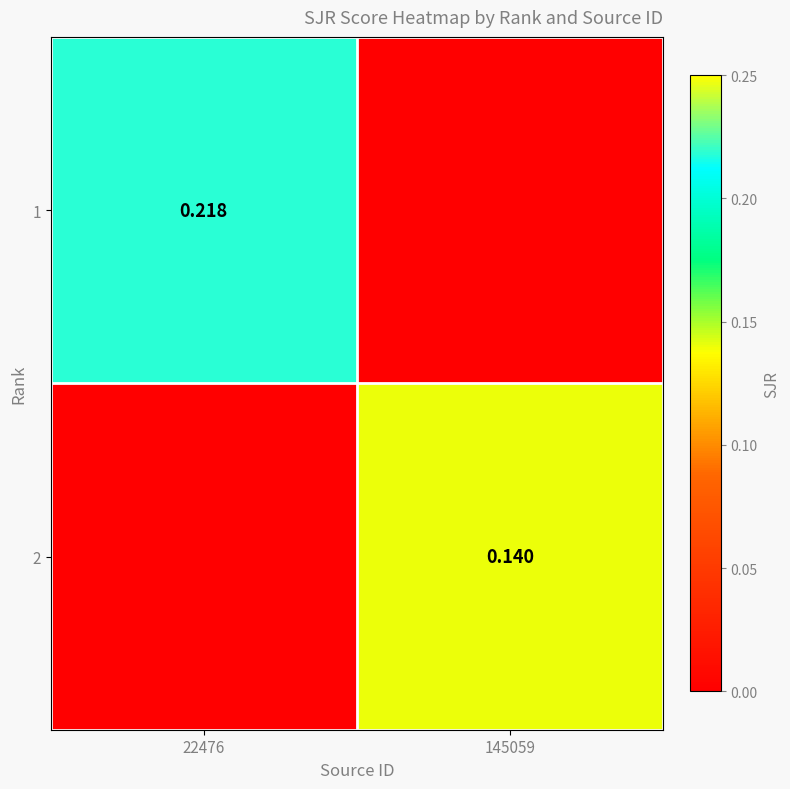

Between 22476 and 145059, which series saw the biggest shift?

1